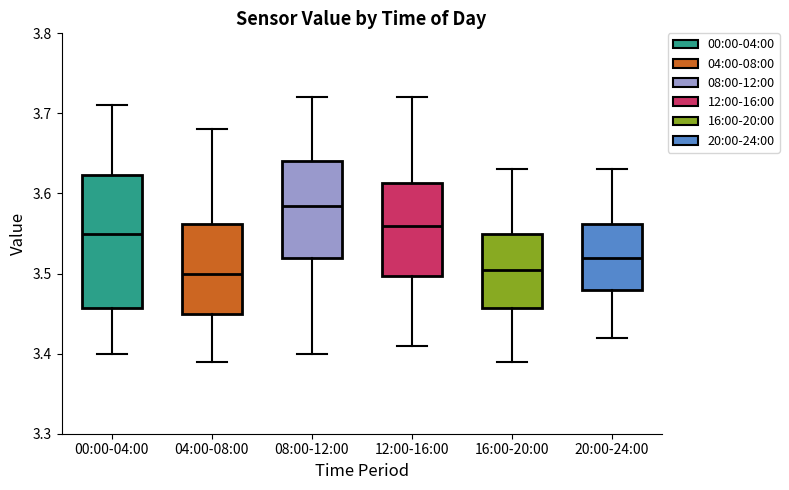

Where does the upper whisker of the box for 20:00-24:00 end on the y-axis? The values are not printed on the chart, so give them approximately, as read against the axis.

3.63